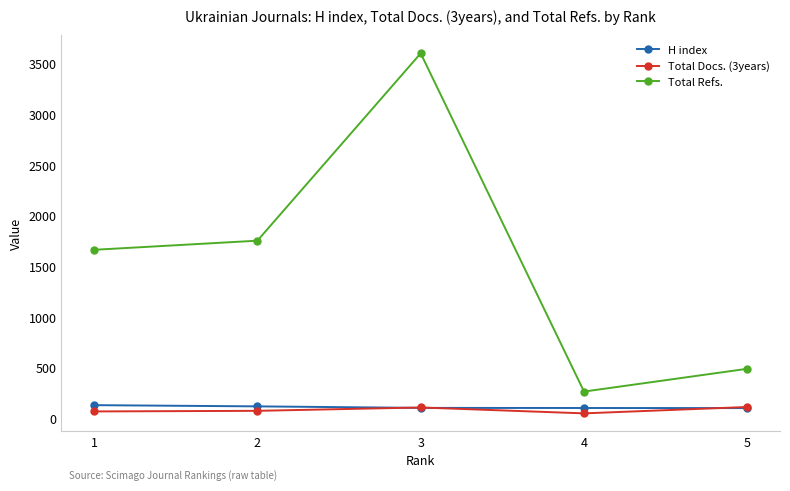

True or false: Total Docs. (3years) has more than 2 interior local peaks.

False